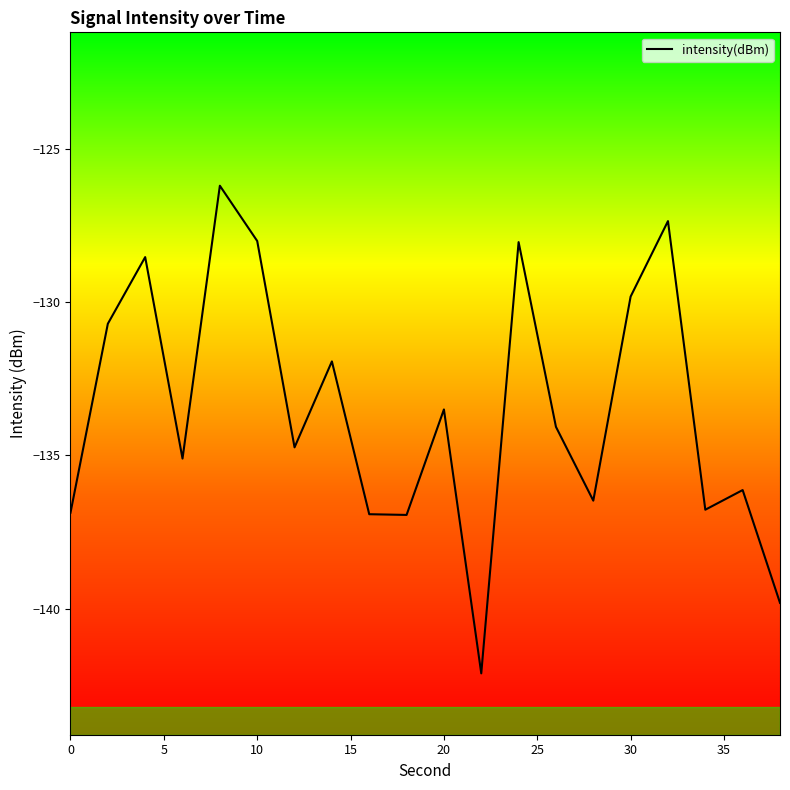

How many distinct data groups are displayed?

1